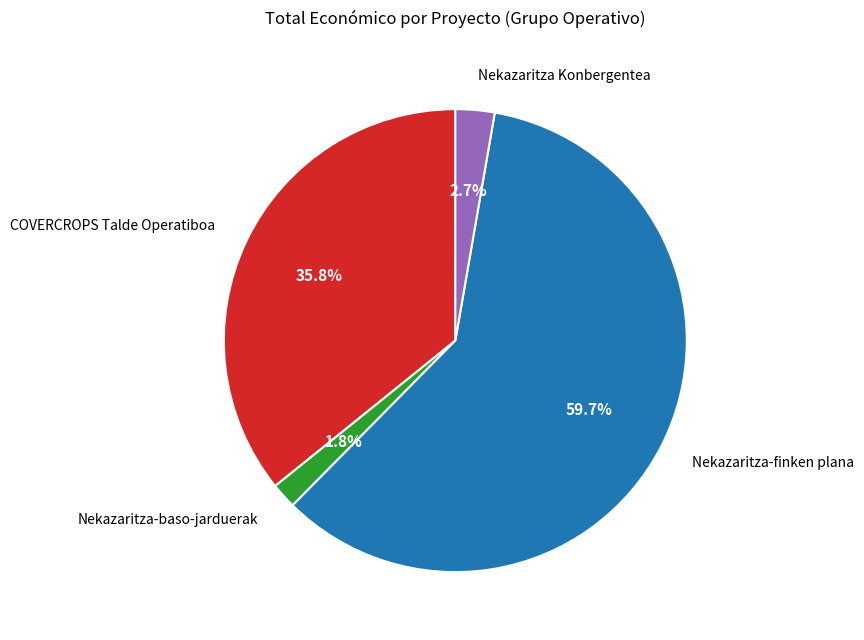

Is there a majority slice in this chart?

Yes